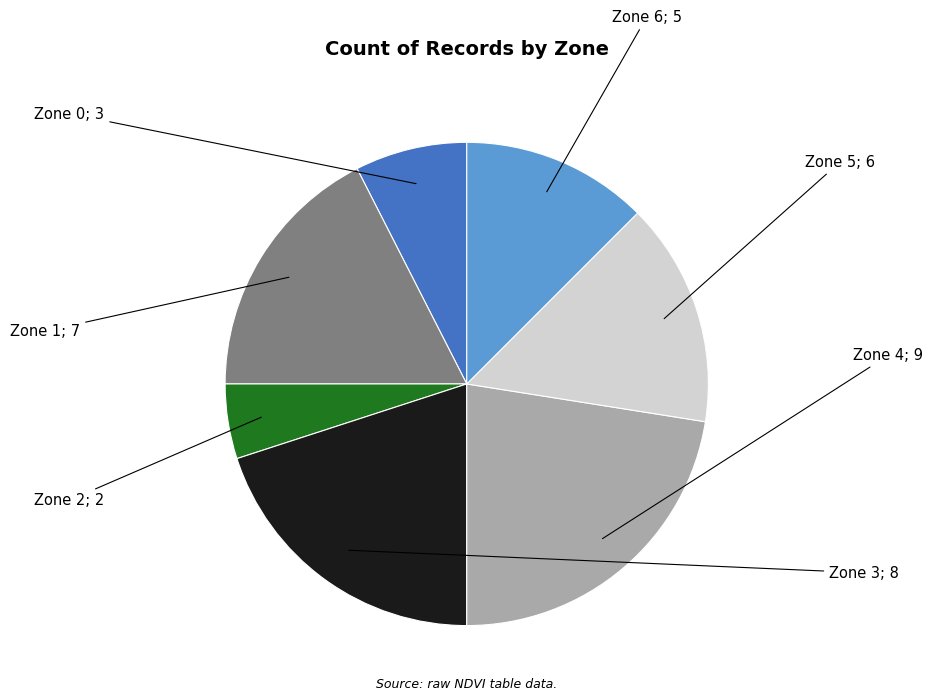

Is there a majority slice in this chart?

No